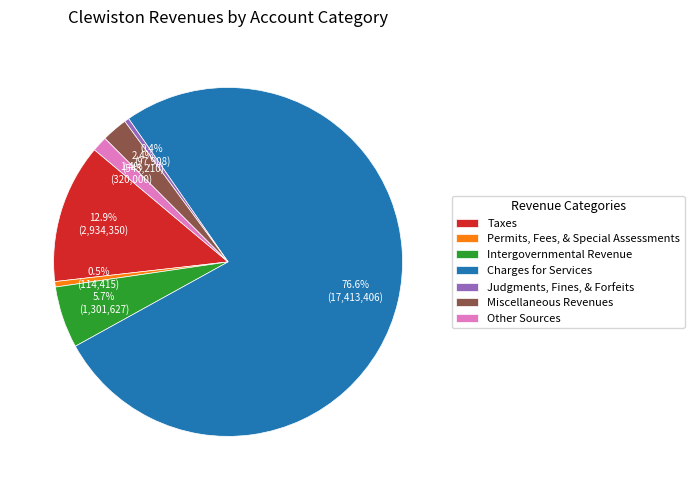

What is the largest slice in the pie chart?

Charges for Services